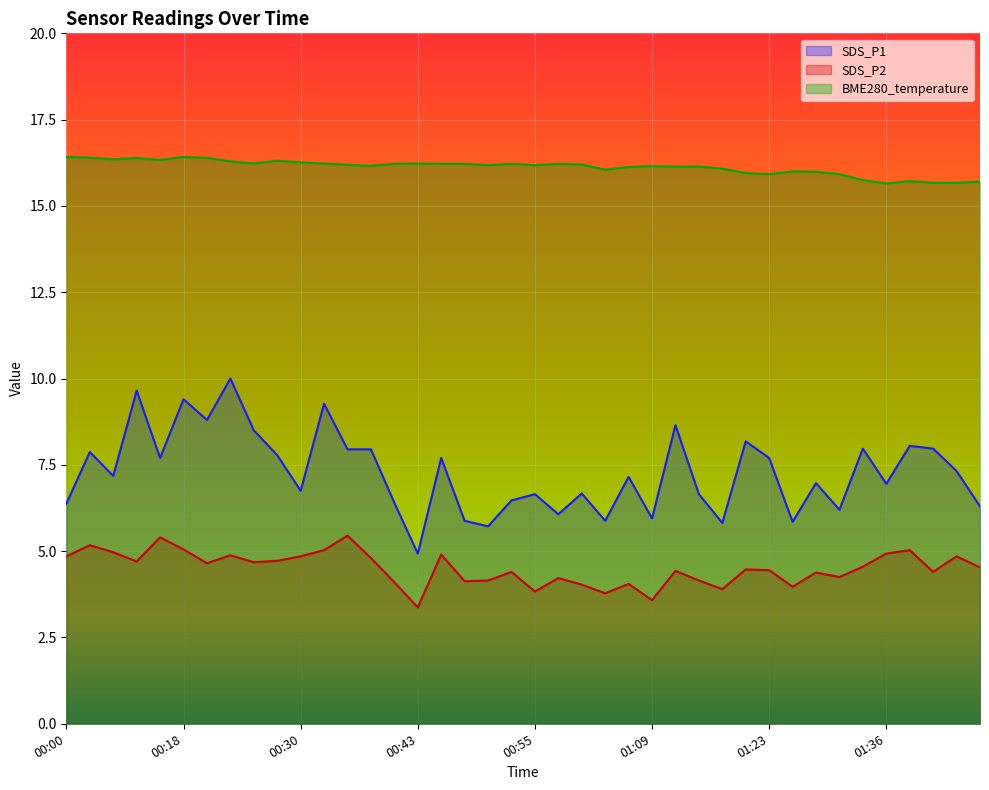

How many data points in BME280_temperature are less than 16?

10